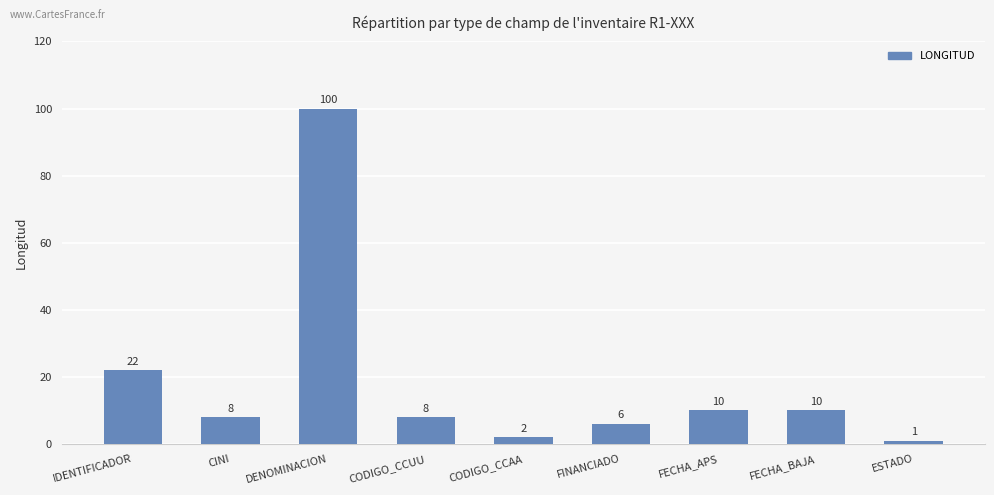

Between CINI and IDENTIFICADOR, which is larger?

IDENTIFICADOR